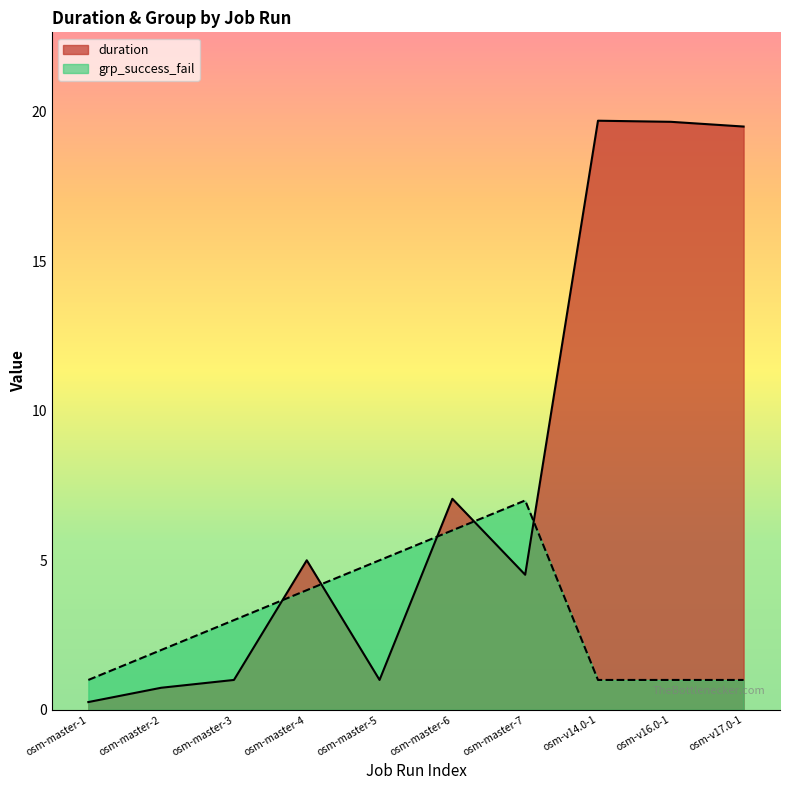

At how many categories does at least one series exceed 16?

3